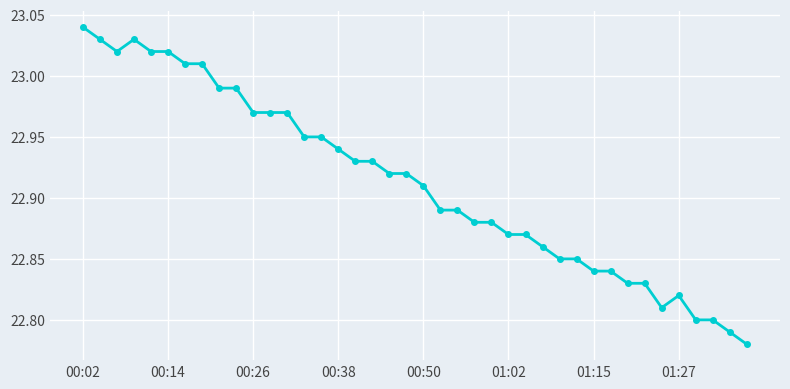

True or false: the data has more than 1 interior local peaks.

True